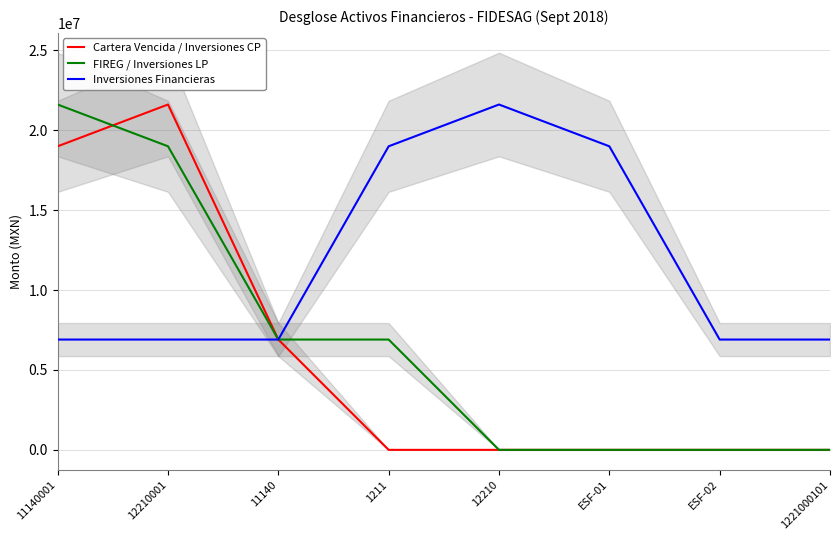

The Inversiones Financieras series shows 10988441.3 at 1221000101. True or false?

False